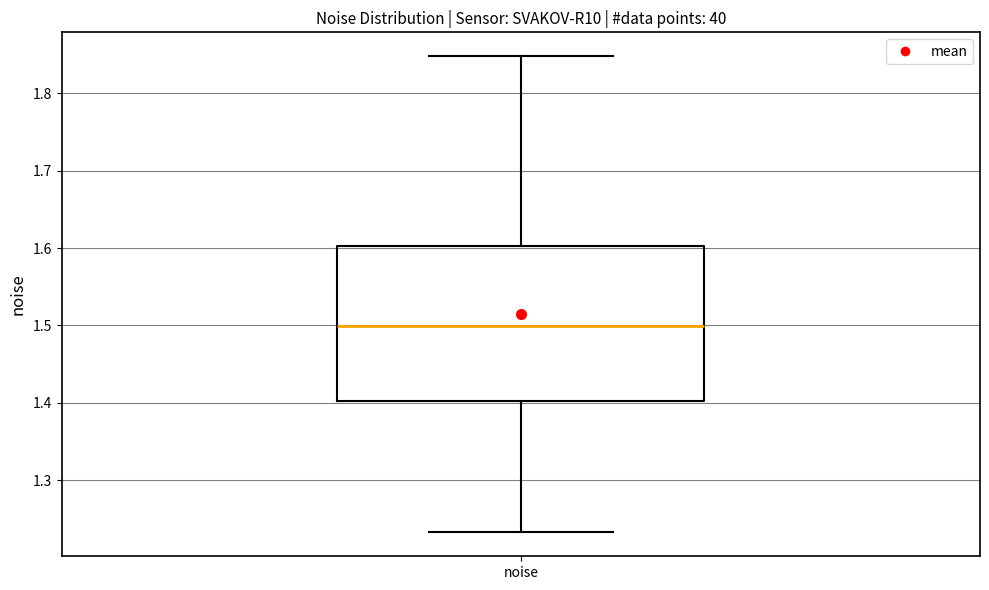

Where does the upper whisker of the box for noise end on the y-axis? The values are not printed on the chart, so give them approximately, as read against the axis.

1.85